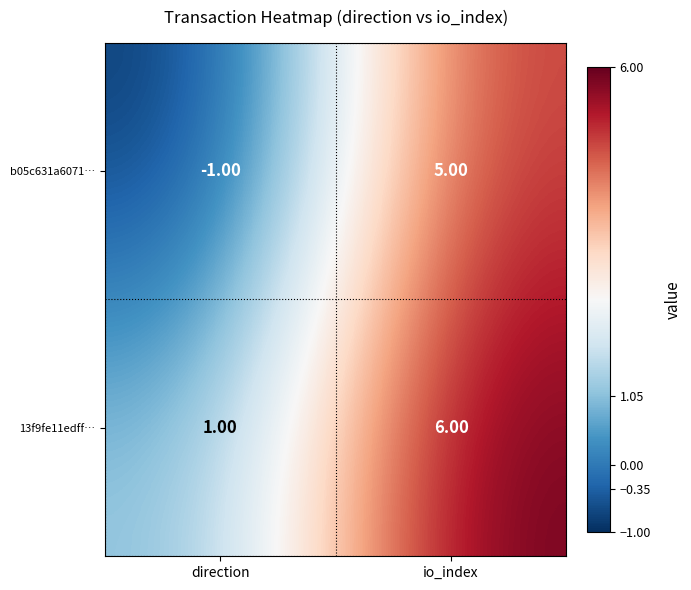

At which label is b05c631a6071… closest to 2?

direction